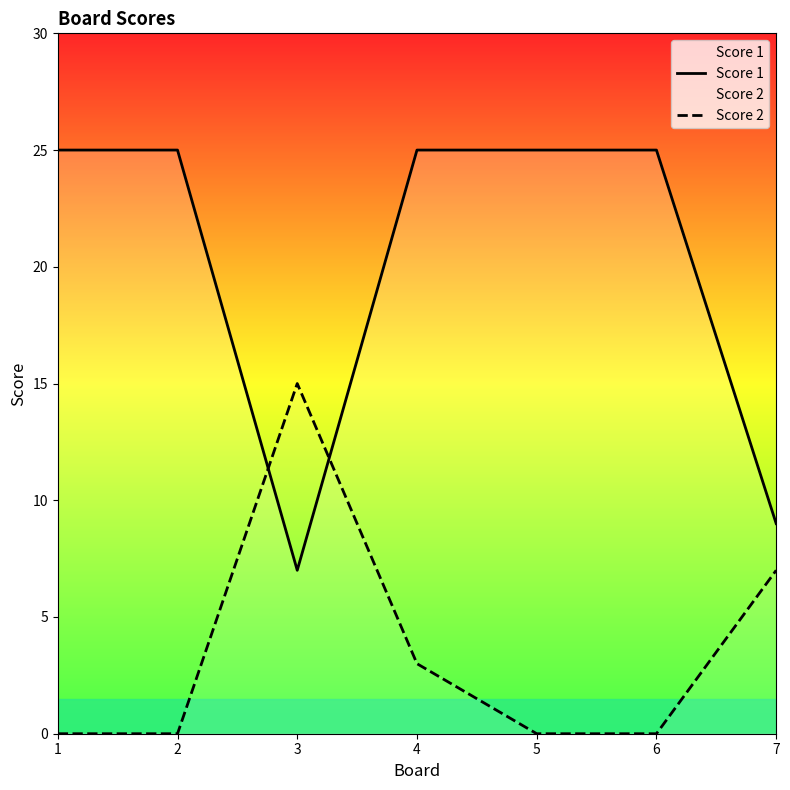

True or false: Score 1 and Score 2 cross at least once.

True